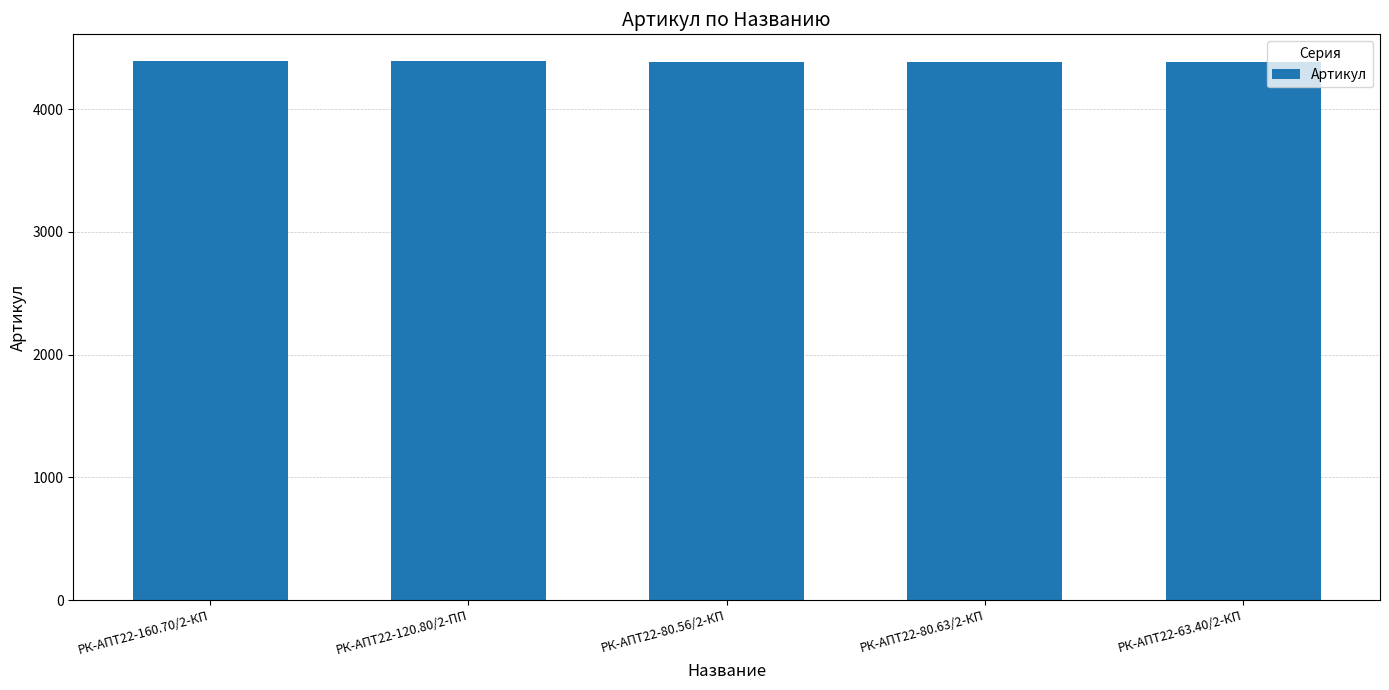

What is the smallest value displayed?

4387